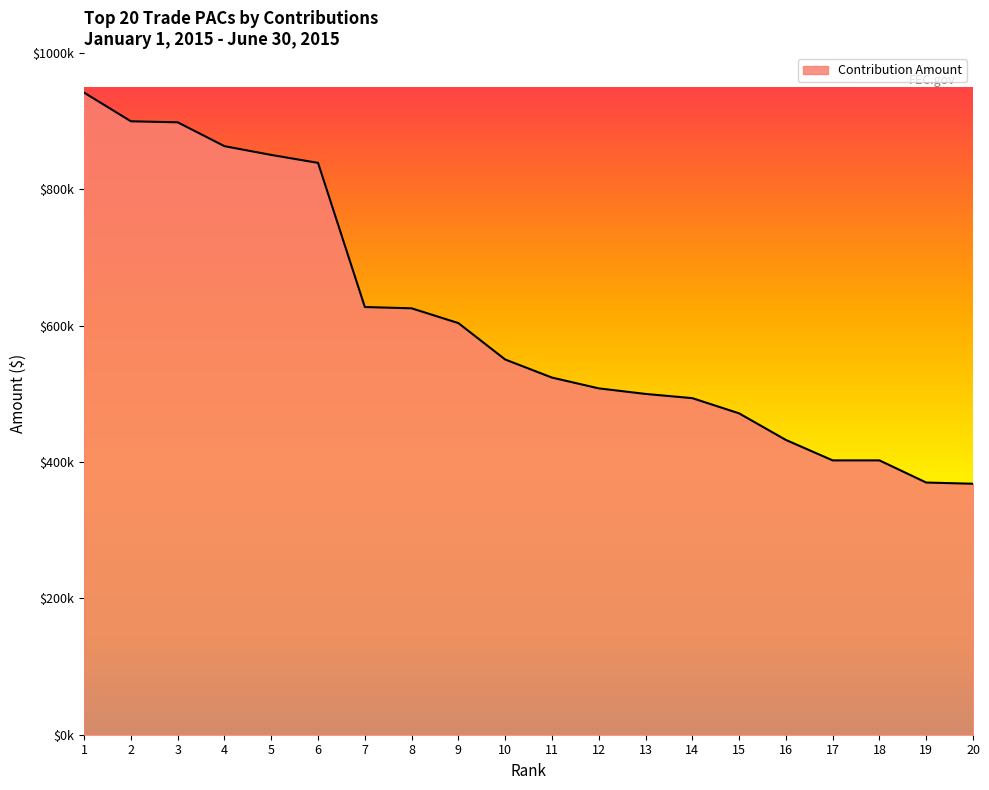

Is this an area chart (filled region under the line)?

Yes